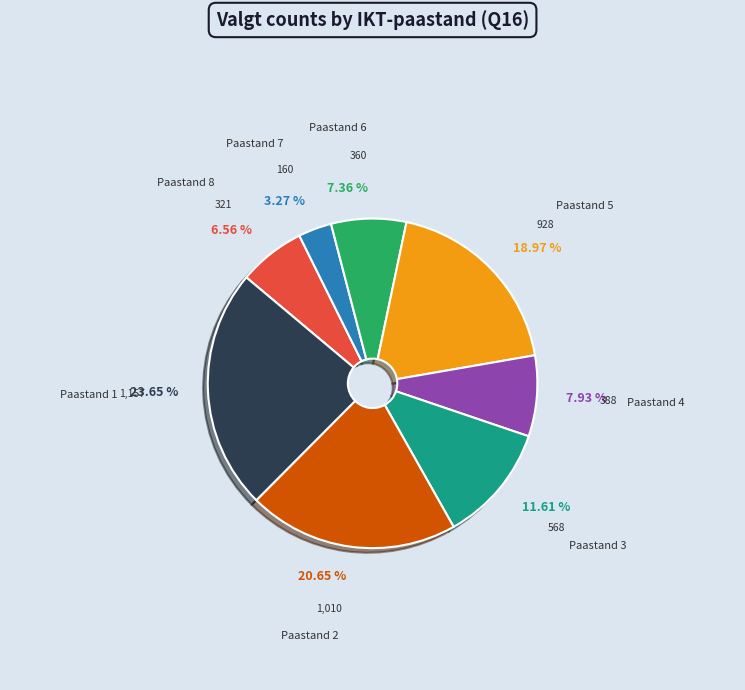

Is there any slice that represents more than half of the pie?

No